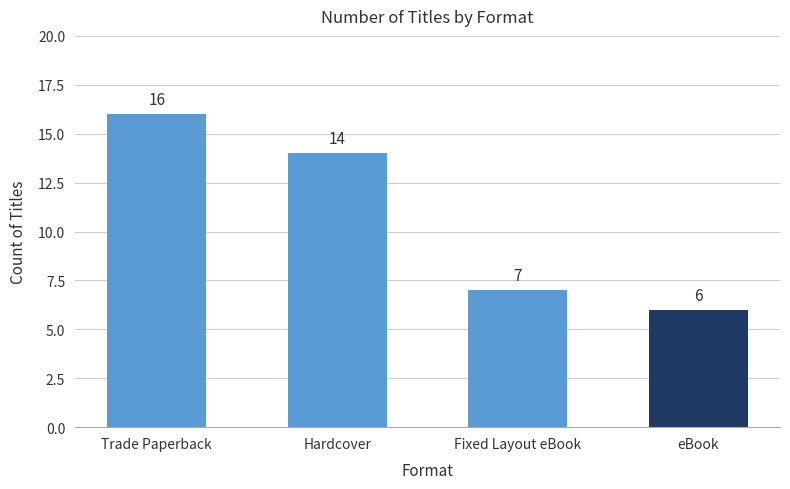

Between eBook and Fixed Layout eBook, which is larger?

Fixed Layout eBook